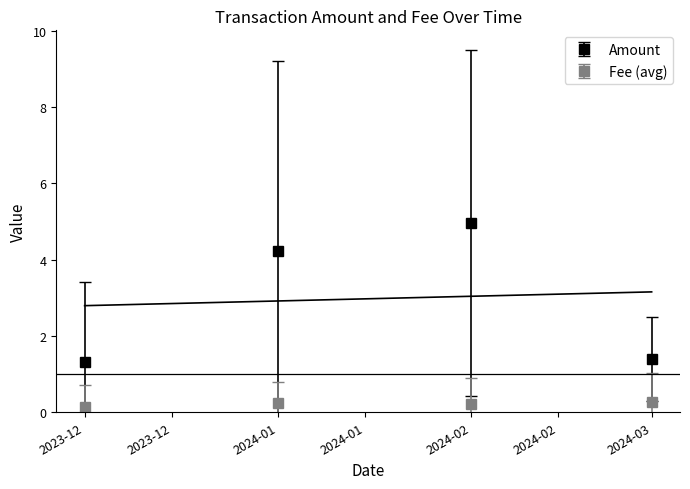

True or false: Amount and Fee intersect in this chart.

False